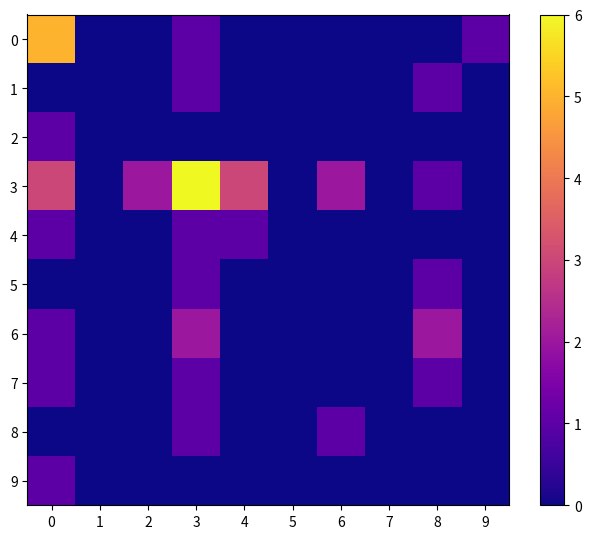

How many data points does each series have?

10